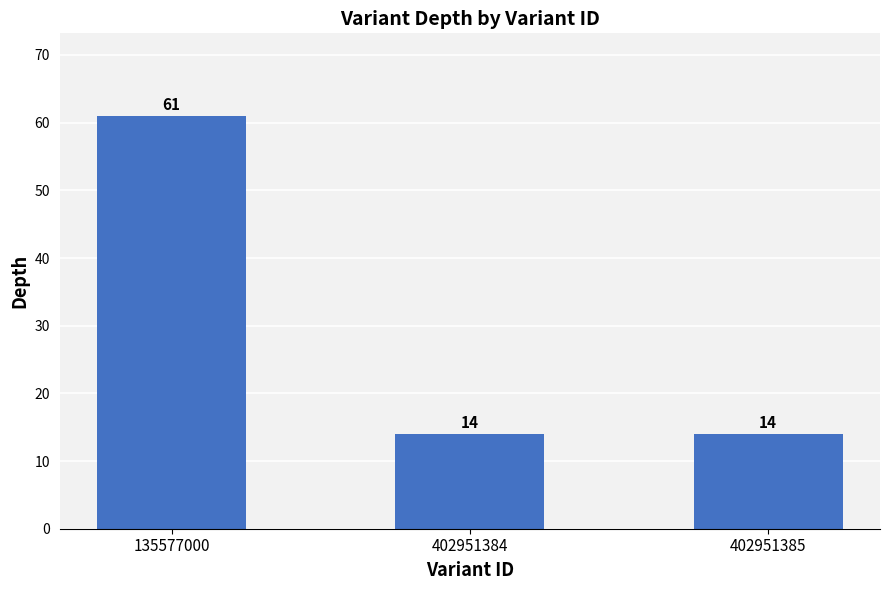

Approximately how many times larger is the value at 135577000 compared to 402951384?

4.4